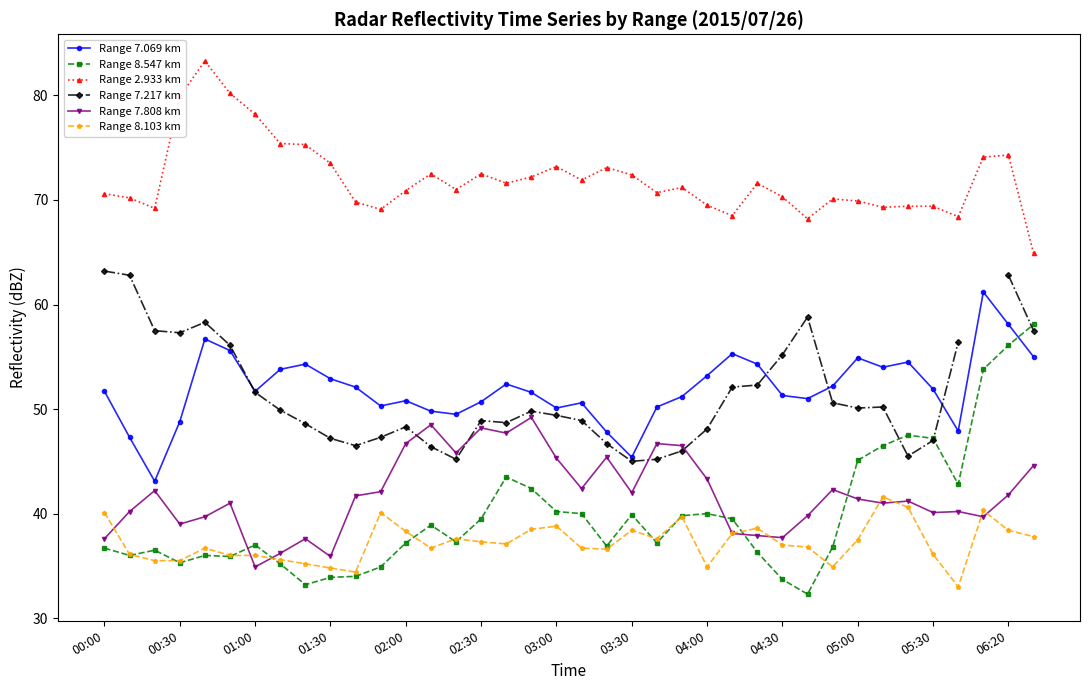

What are all the series names shown in the legend?

Range 7.069 km, Range 8.547 km, Range 2.933 km, Range 7.217 km, Range 7.808 km, Range 8.103 km